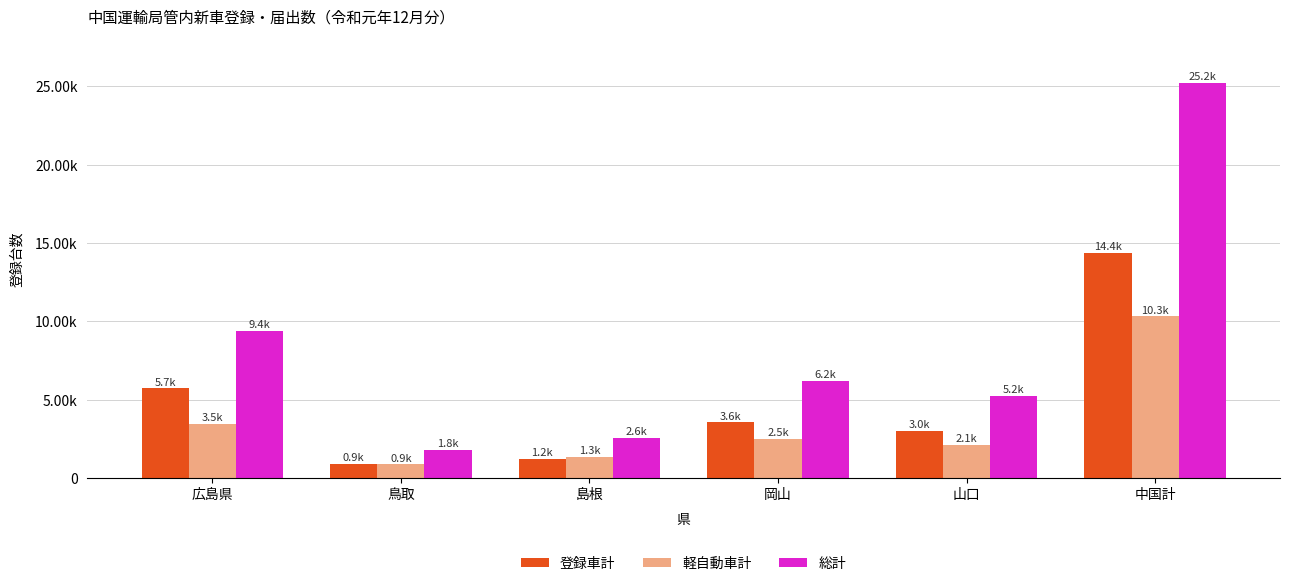

Reading right to left, list all the values displayed in this chart.

登録車計: 14381	3010	3564	1206	886	5715
軽自動車計: 10313	2112	2507	1341	877	3476
総計: 25189	5237	6195	2567	1781	9409